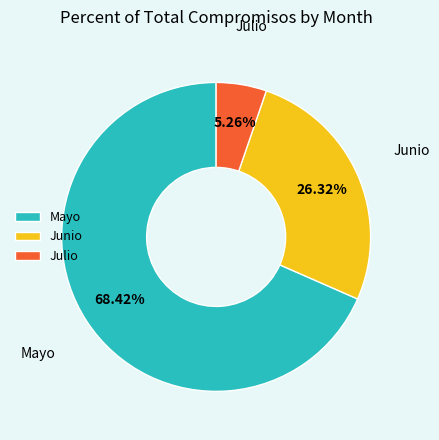

Which category has the biggest portion of the pie?

Mayo